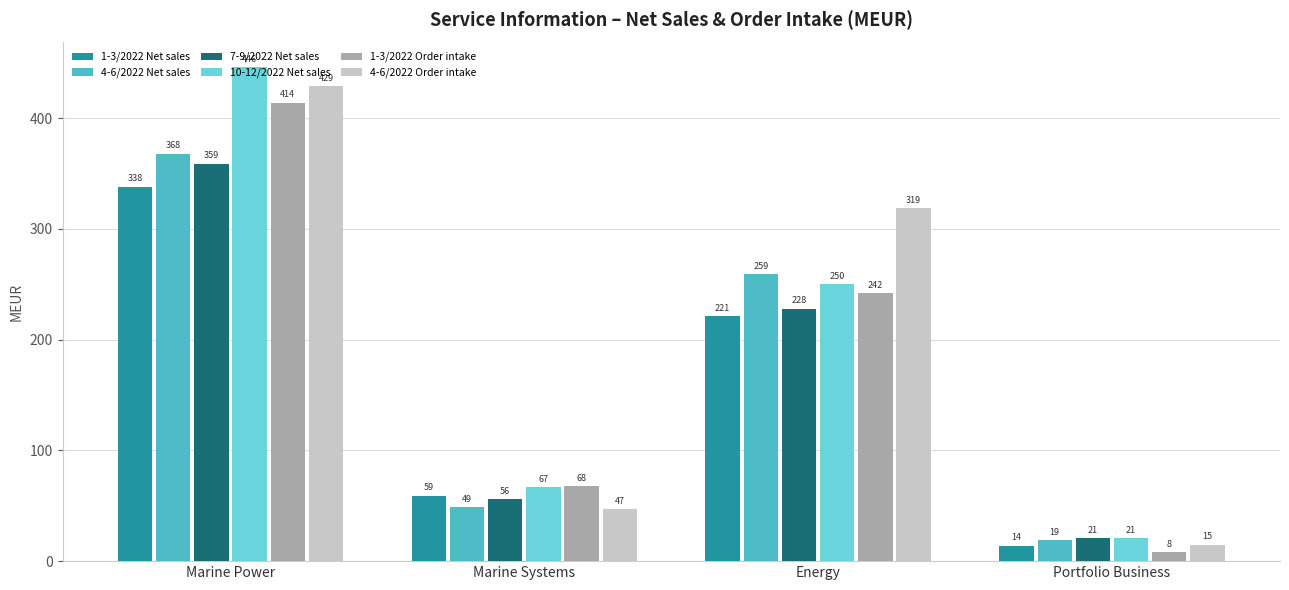

Does the chart contain any negative values?

No